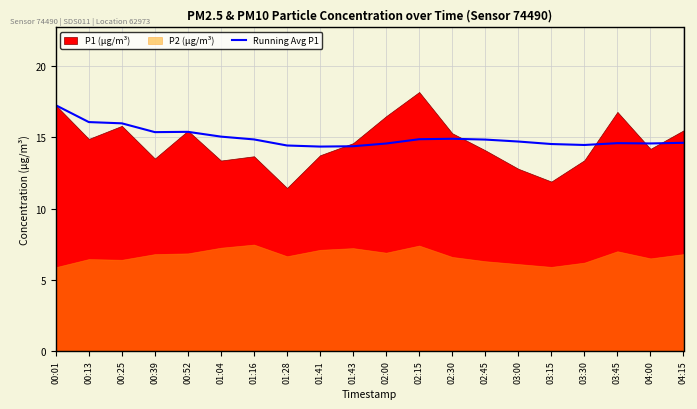

What value does the data have at 00:13?

16.1